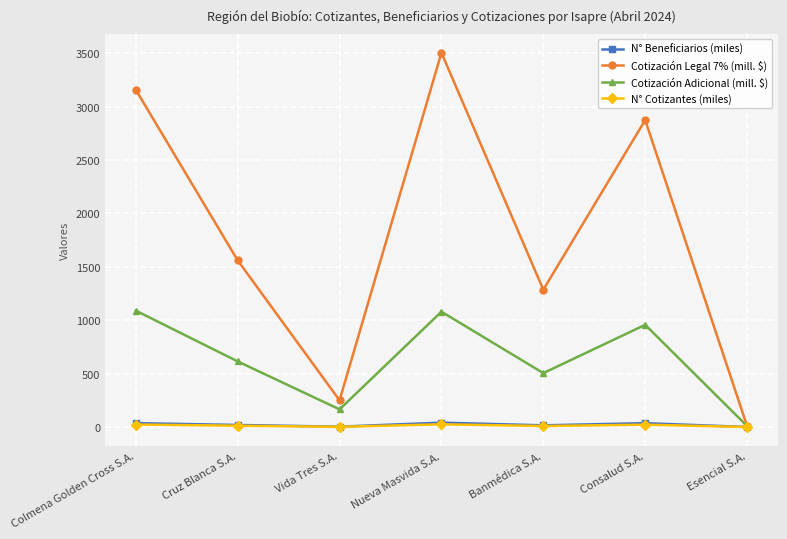

Which series has the largest total across all categories?

Cotización Legal 7% (mill. $)